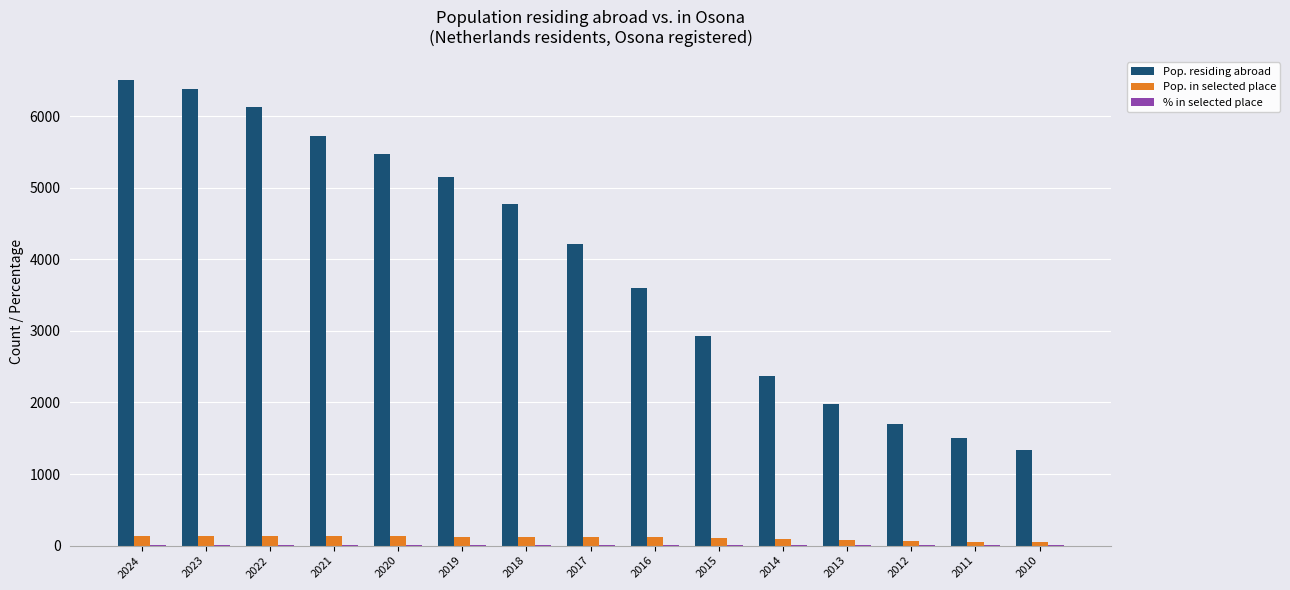

The value of Pop. residing abroad at 2019 is 5150.0. True or false?

True